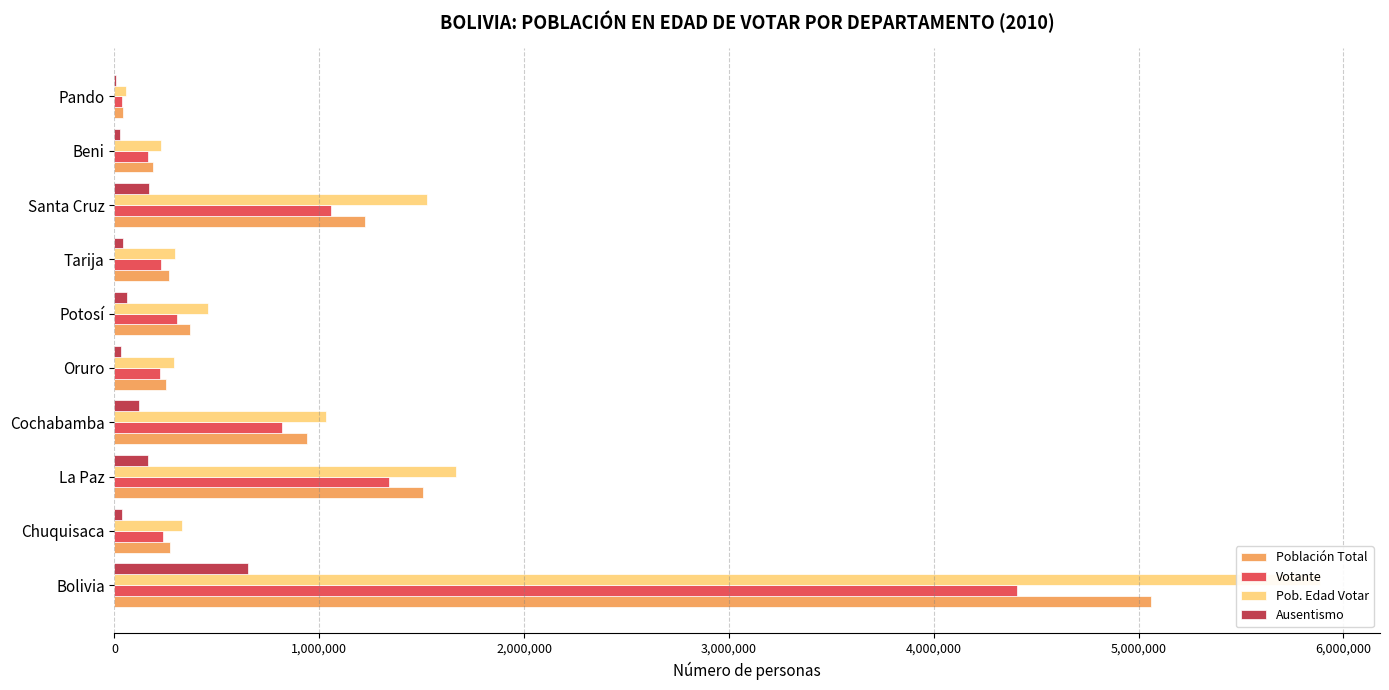

Between Pando and Oruro, which is larger?

Oruro